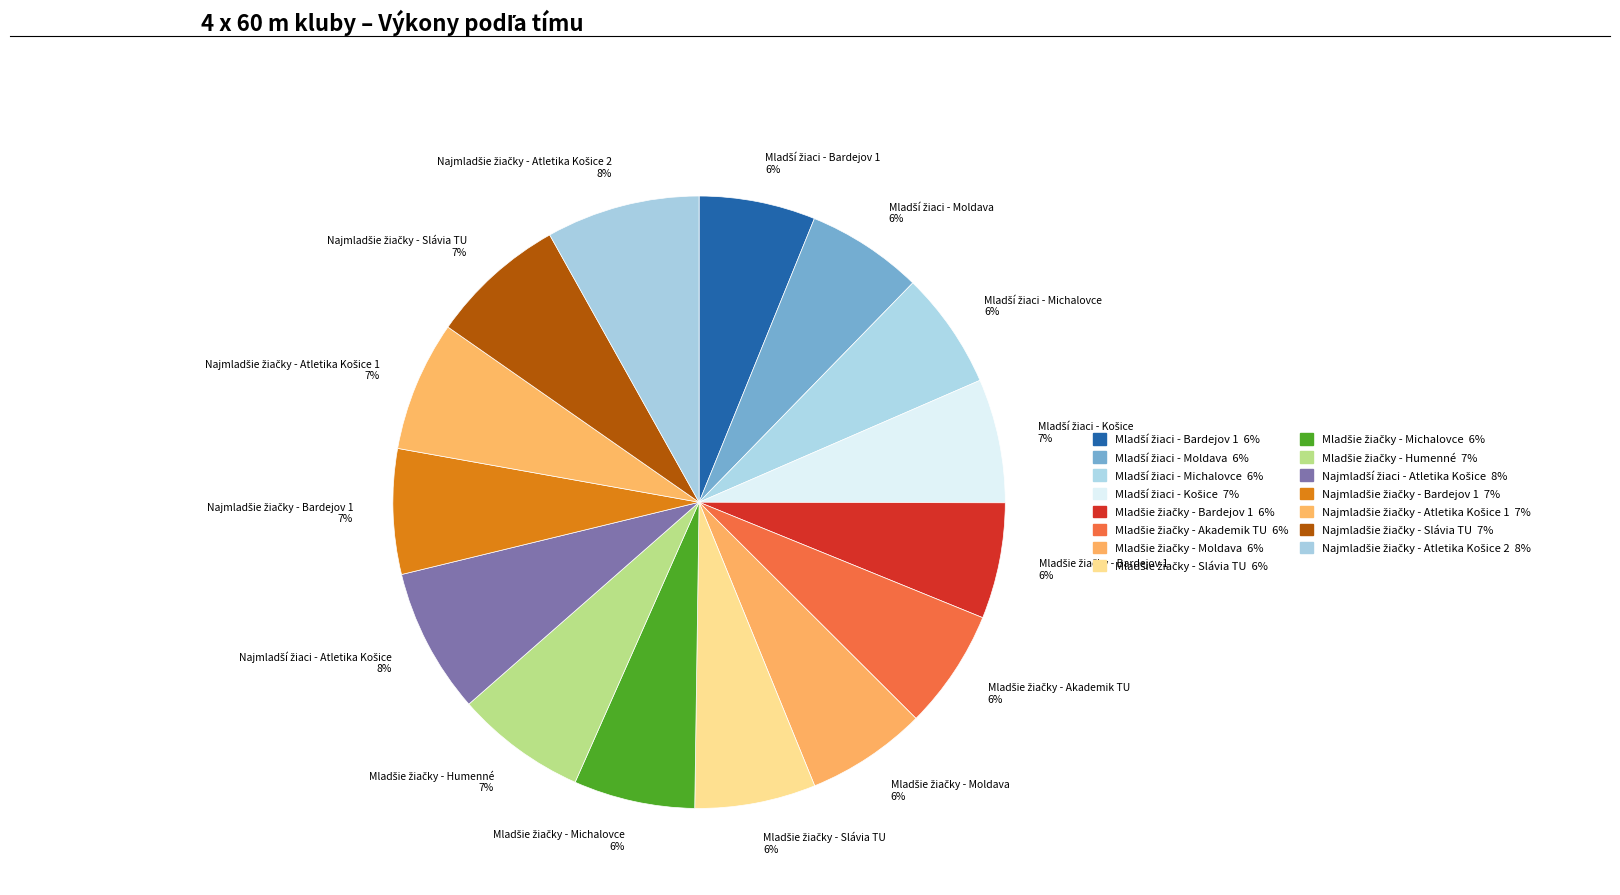

To the nearest percent, what is the average slice percentage?

7%